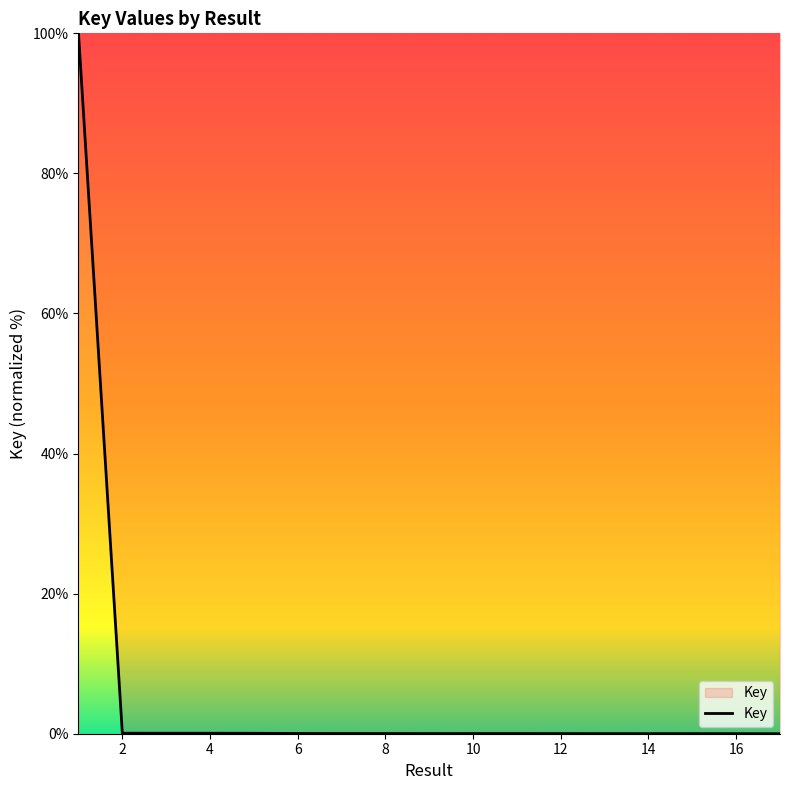

What is the greatest value displayed?

100.0